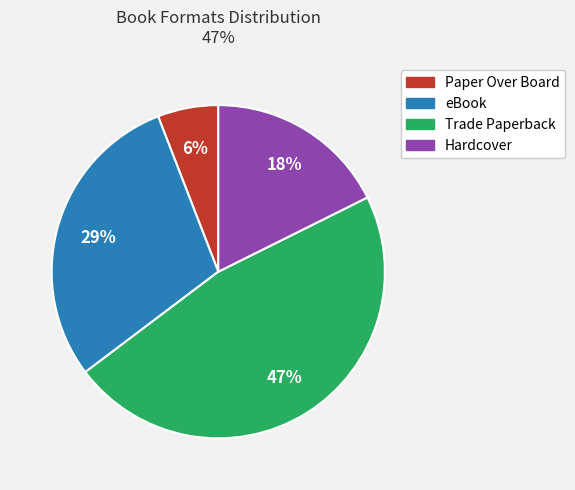

What is the ratio of the value at Paper Over Board to the value at Hardcover?

0.3